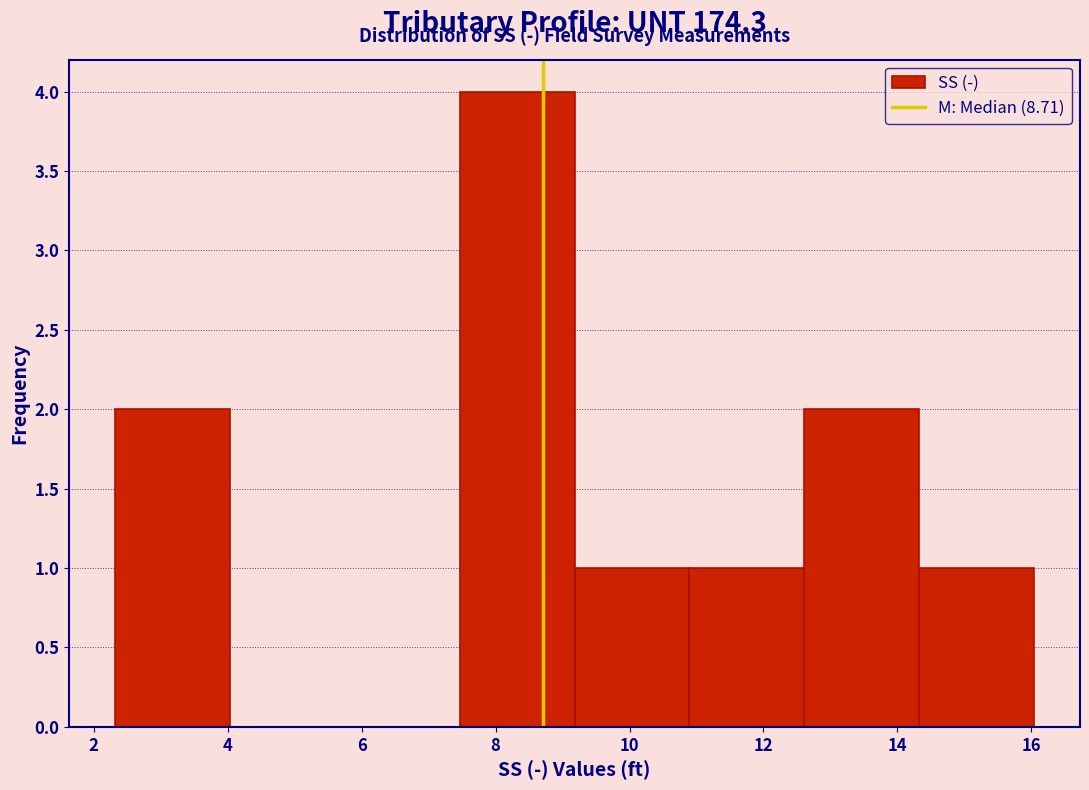

Reading left to right, transcribe this chart: for each bar, give the range it covers on the x-axis and its height. Neither the bar edges nor the heights are printed on the chart, so give them approximately, as read against the axes.

2.4 to 4.0: 2
4.0 to 5.8: 0
5.8 to 7.4: 0
7.4 to 9.2: 4
9.2 to 10.8: 1
10.8 to 12.6: 1
12.6 to 14.4: 2
14.4 to 16.0: 1